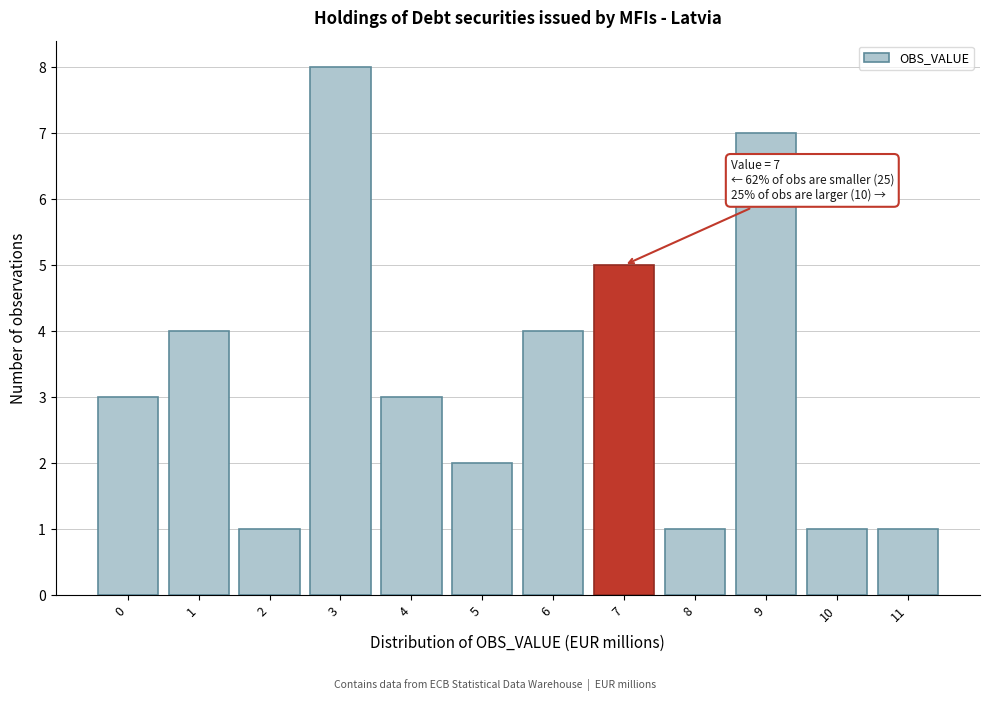

Which range on the x-axis has the tallest bar?

2.5 to 3.5